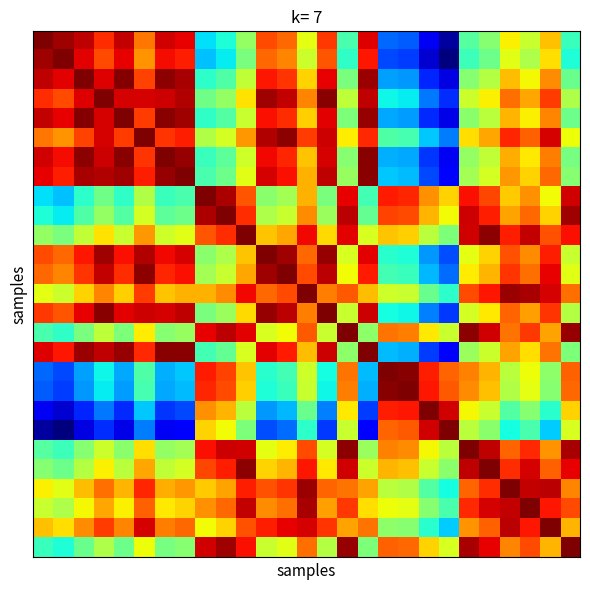

At which category is the sum across all series the highest?

23